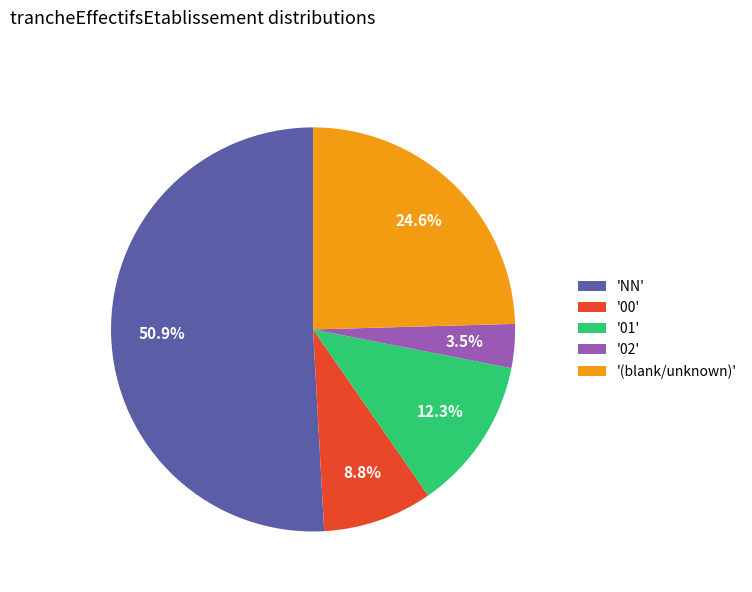

Which slice is the smallest?

'02'